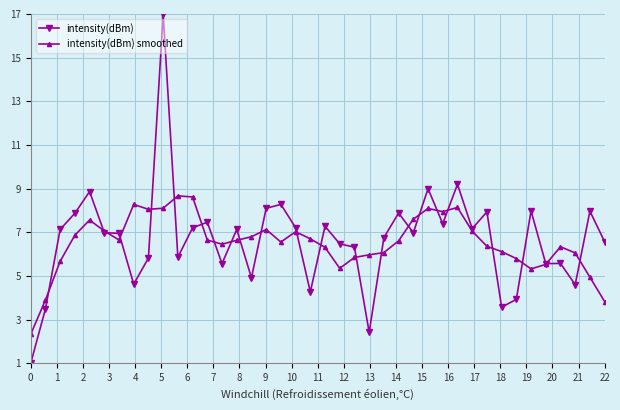

What is the minimum value for intensity(dBm) smoothed?

2.3